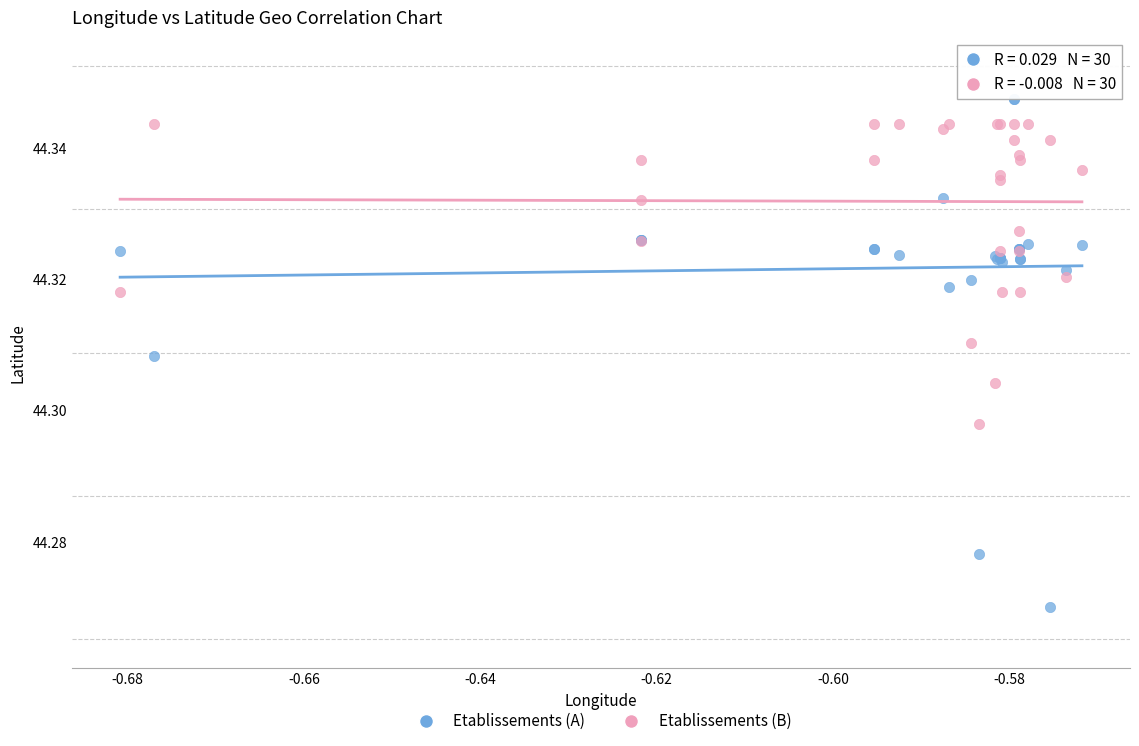

Which series has the largest Y range (max minus min)?

Etablissements (A)